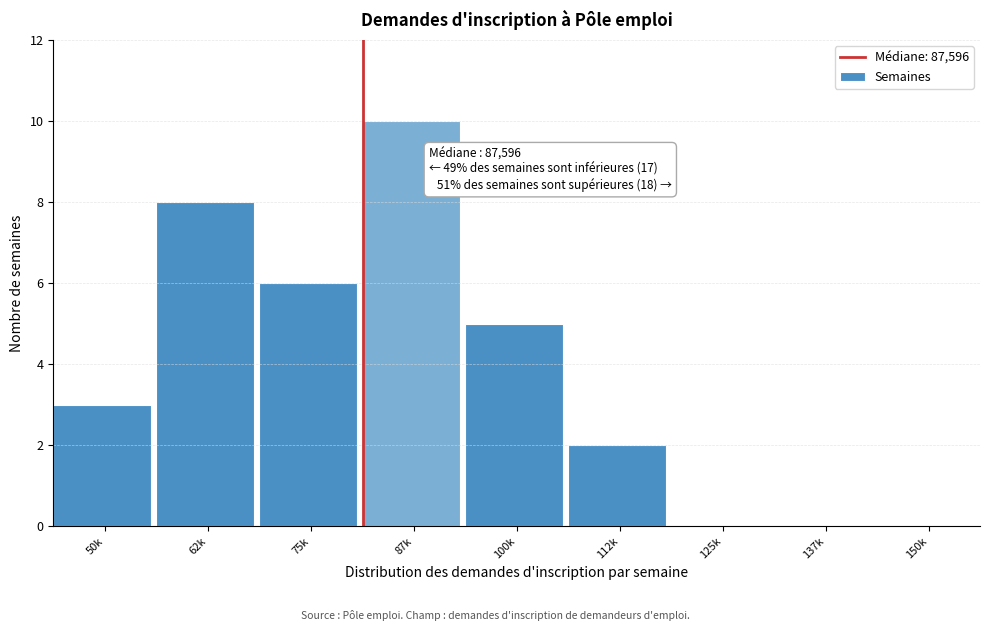

Reading right to left, extract all data points from this chart.

150k=0	137k=0	125k=0	112k=2	100k=5	87k=10	75k=6	62k=8	50k=3